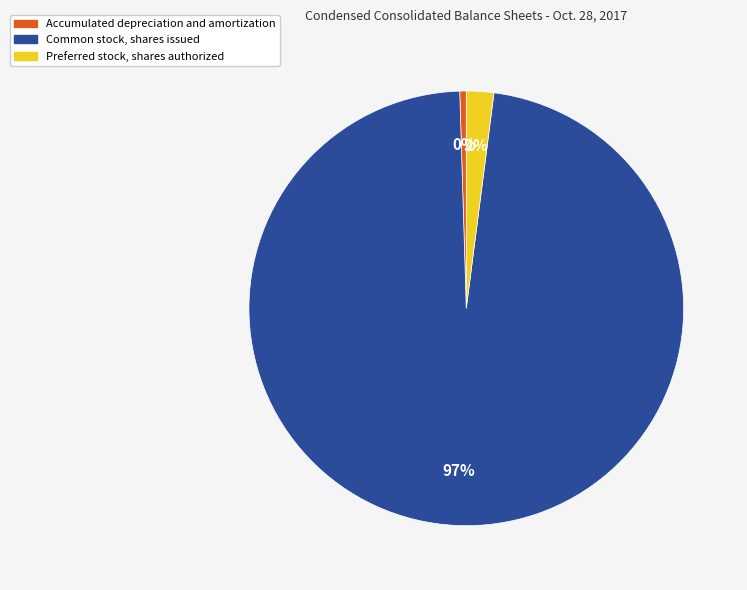

To the nearest percent, what percentage of the pie is Preferred stock, shares authorized?

2%